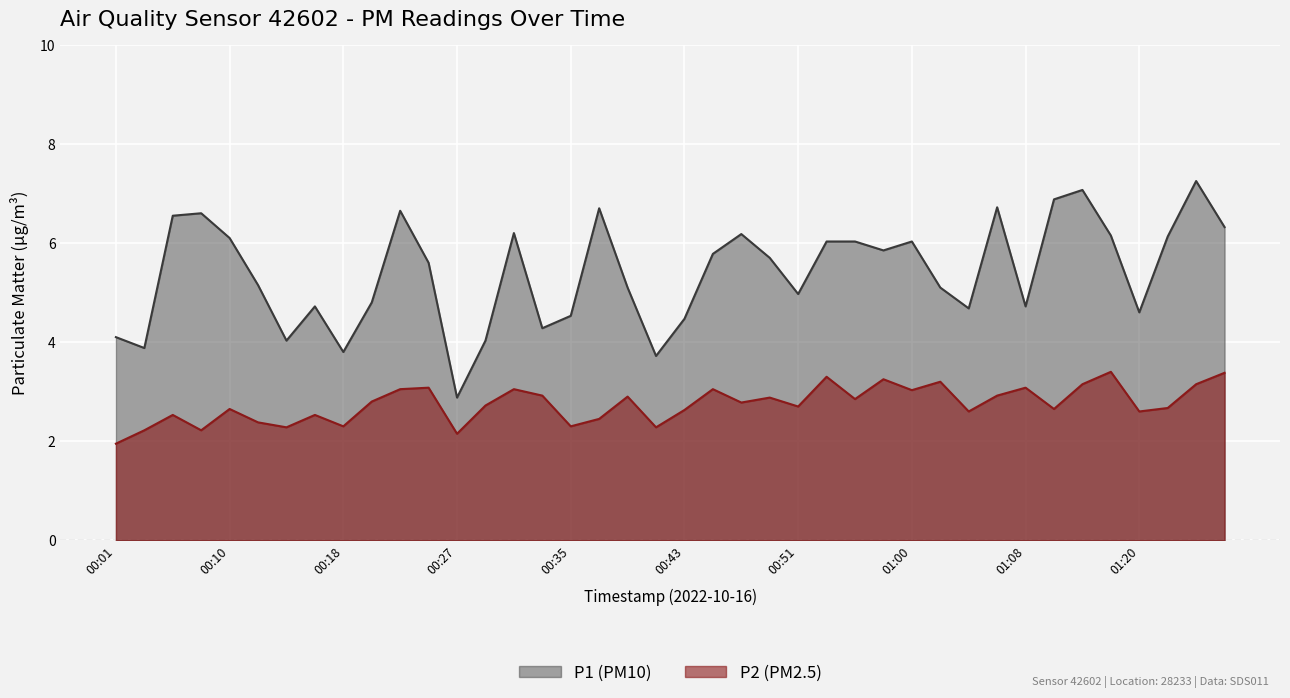

What is the sum of all P1 values?

216.1